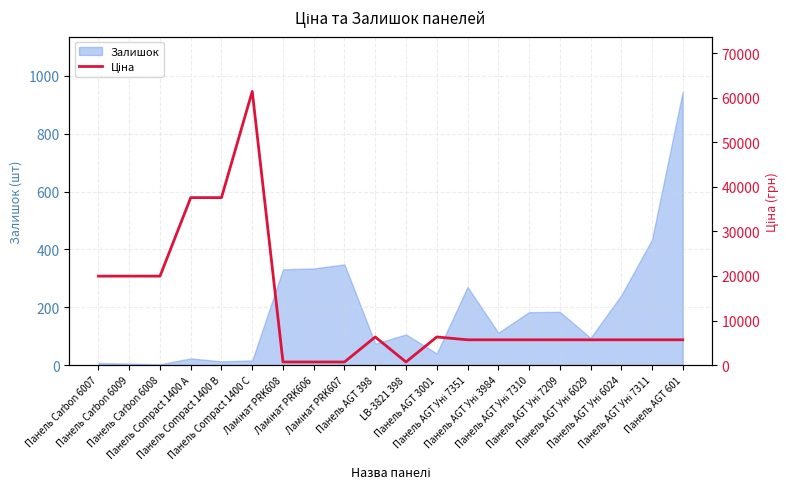

How many points are lower than both their immediate neighbors (excluding endpoints)?

1